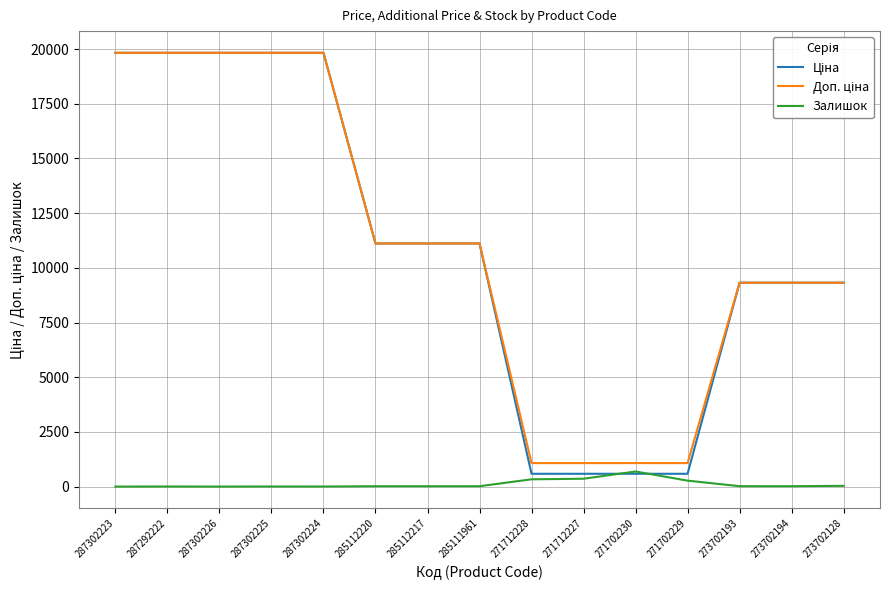

How many lines are shown in the chart?

3